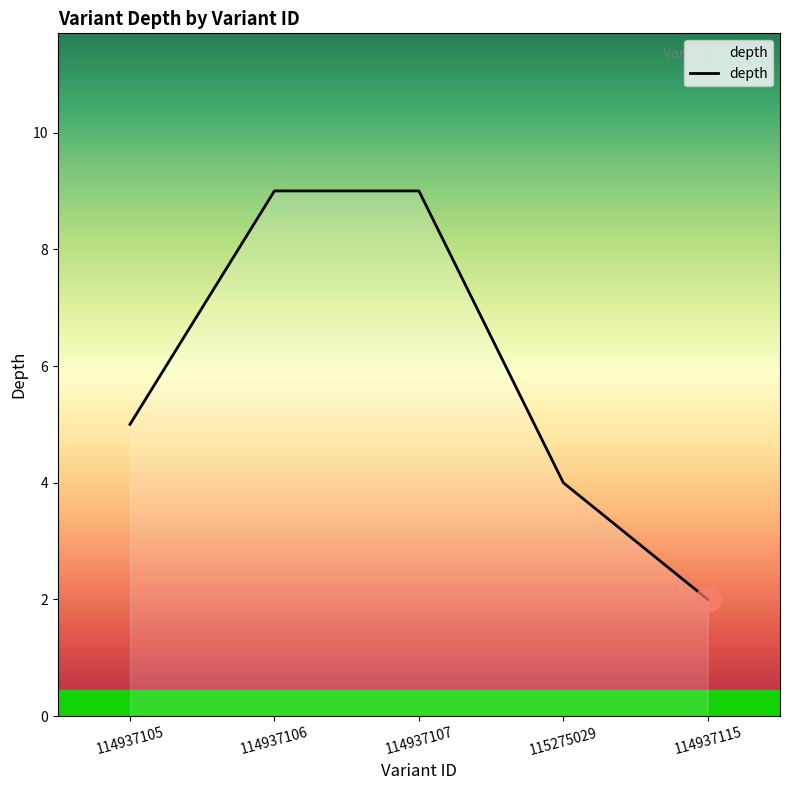

What position from the left is 115275029?

4